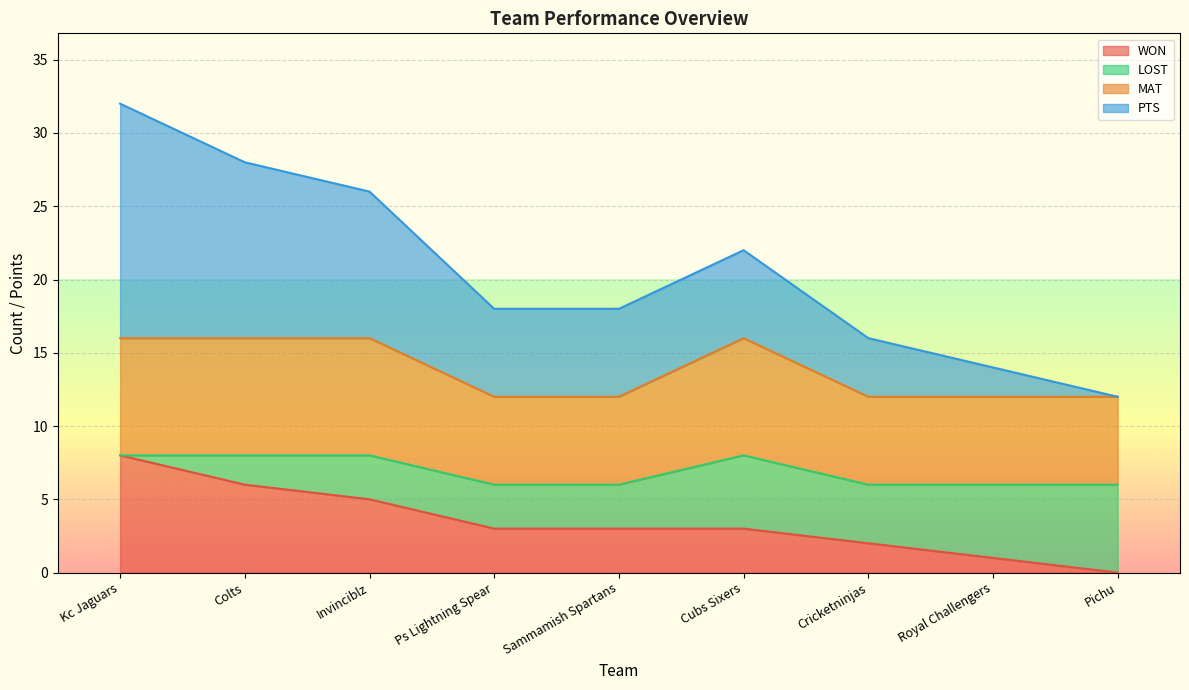

What is the highest value of the WON series?

8